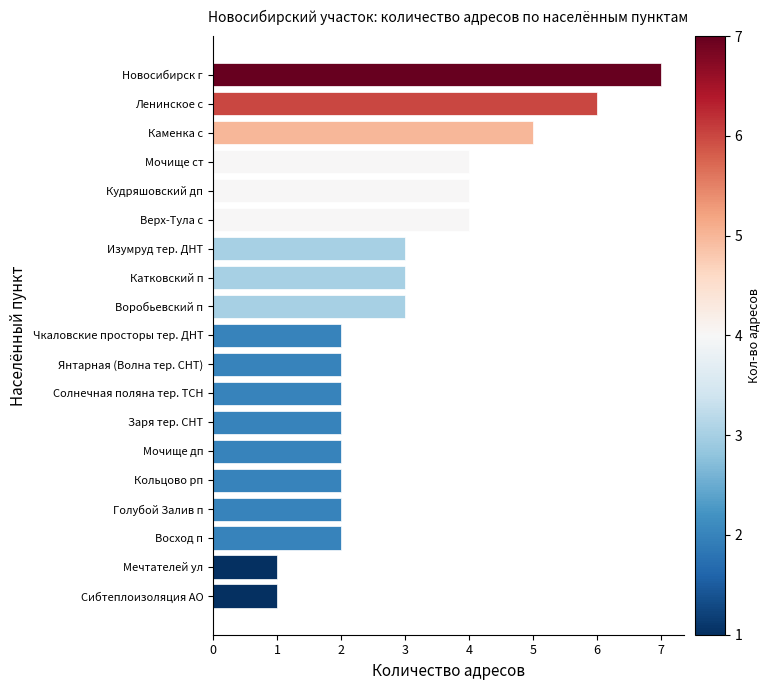

True or false: the data shows 2 at Чкаловские просторы тер. ДНТ.

True